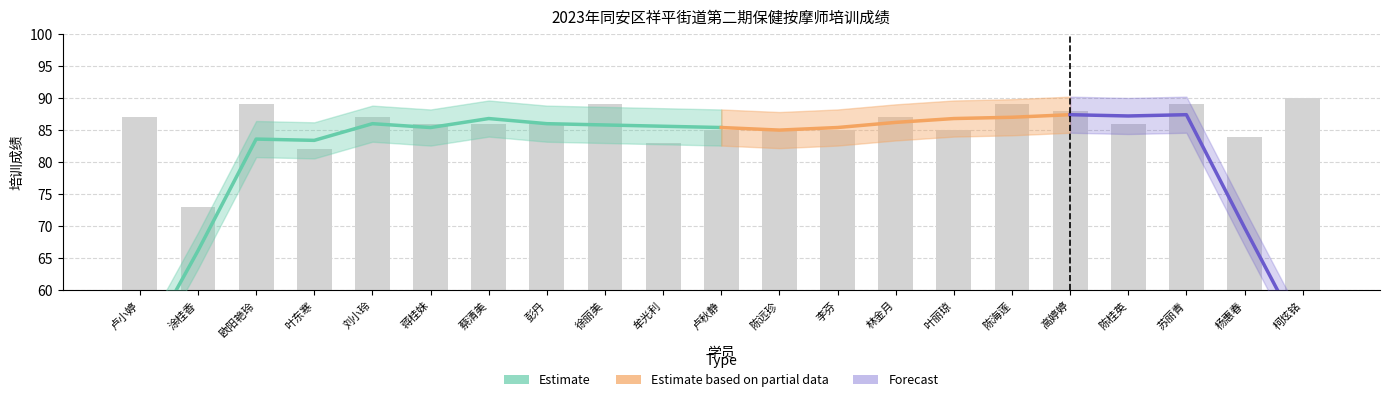

What is the sum of all values?

1801